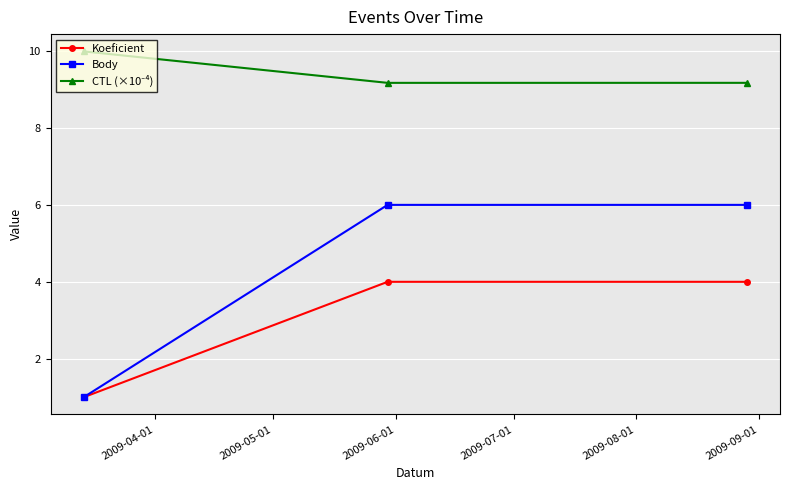

What is the value of the Body point at the 3rd from the left?

6.0